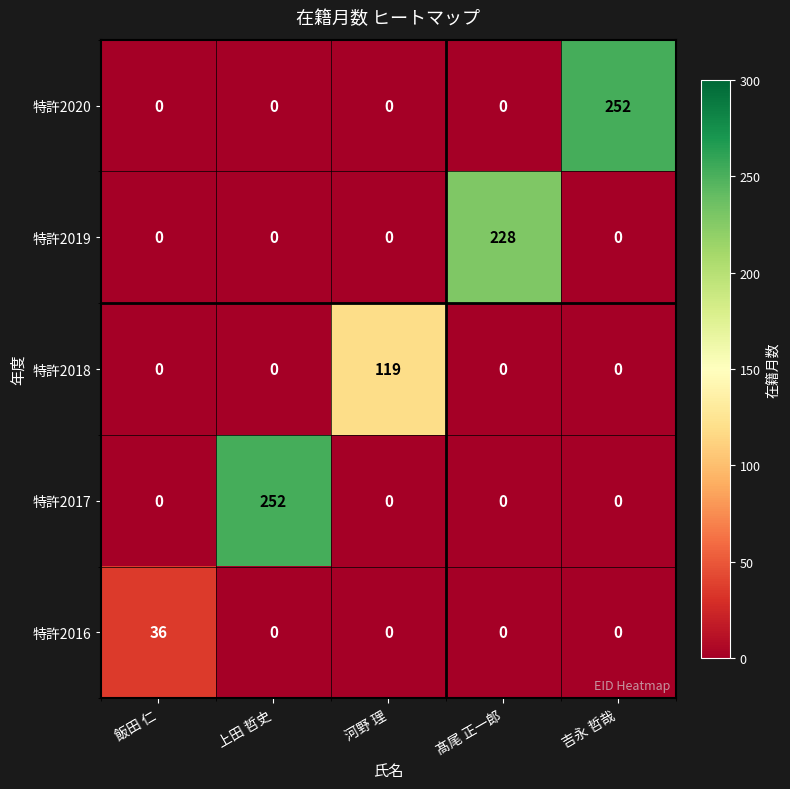

What is the sum of all 特許2020 values?

252